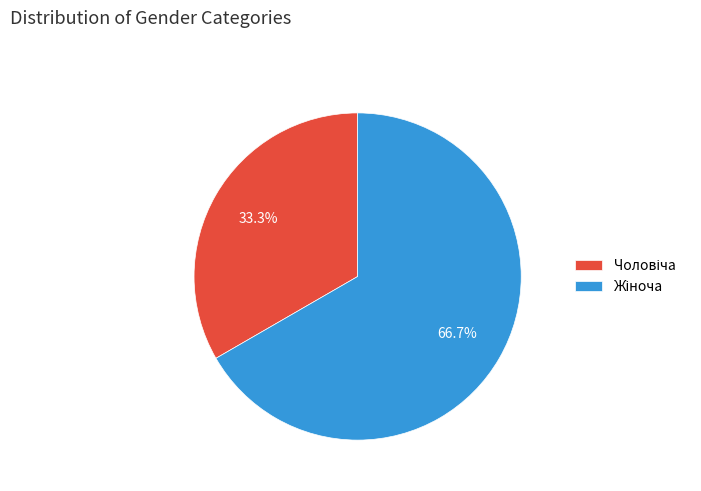

Is there a majority slice in this chart?

Yes